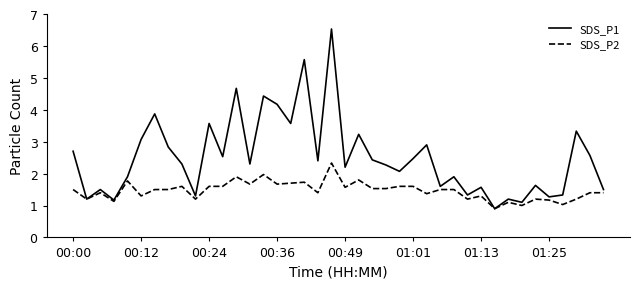

List the series in order of their overall mean, lowest first.

SDS_P2, SDS_P1